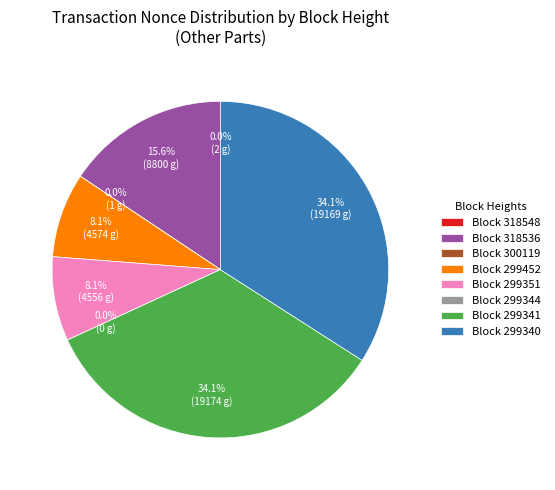

Is 299351 the majority of the pie?

No